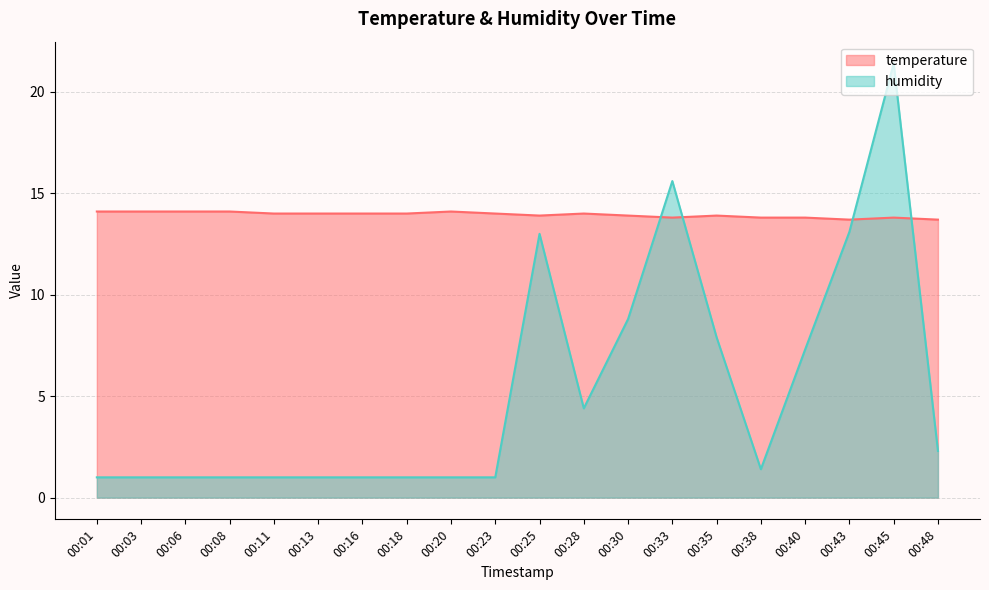

What is the value of the humidity point at the 6th from the left?

1.0